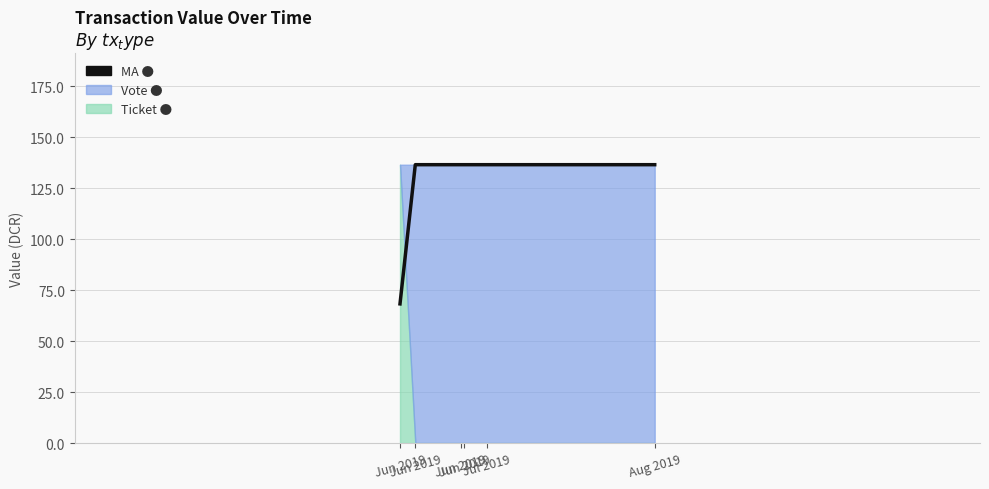

What is the maximum value shown in the chart?

136.5